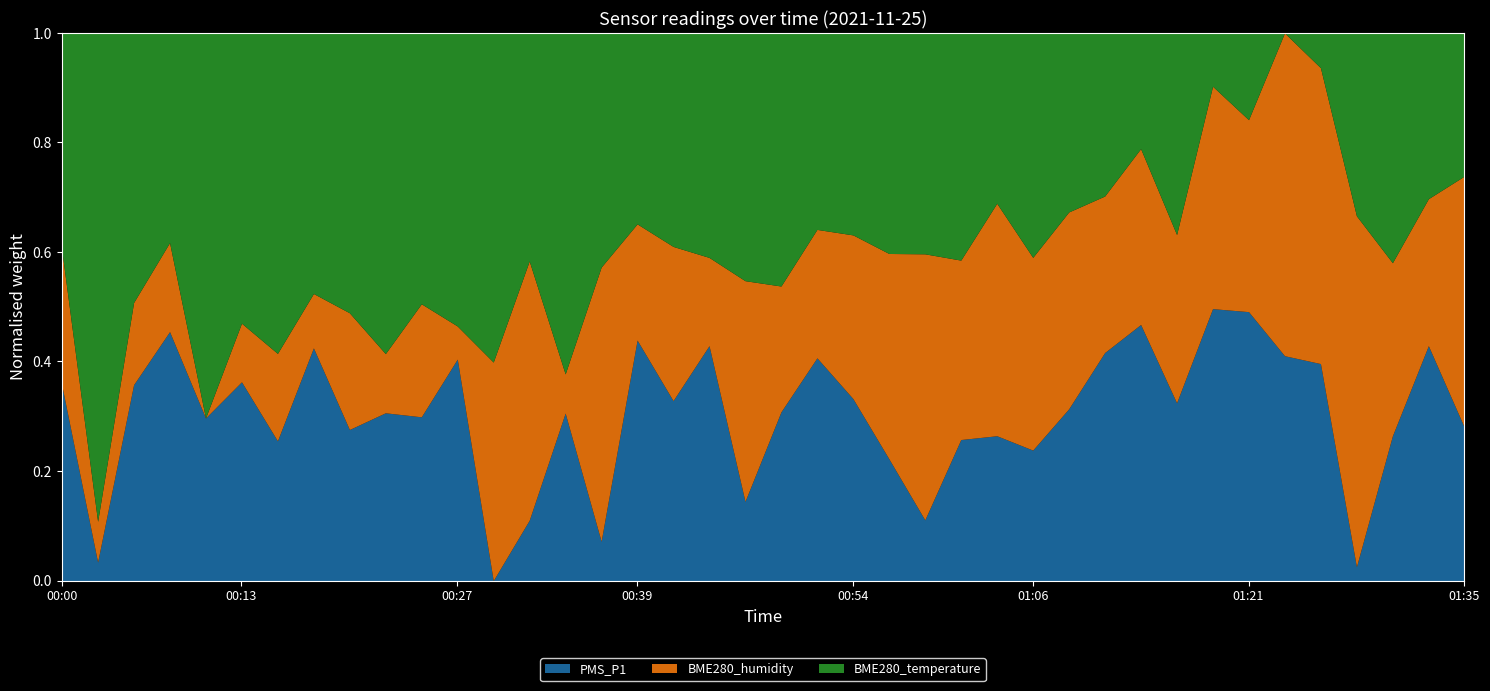

At which category does the chart reach its minimum across all series?

01:23